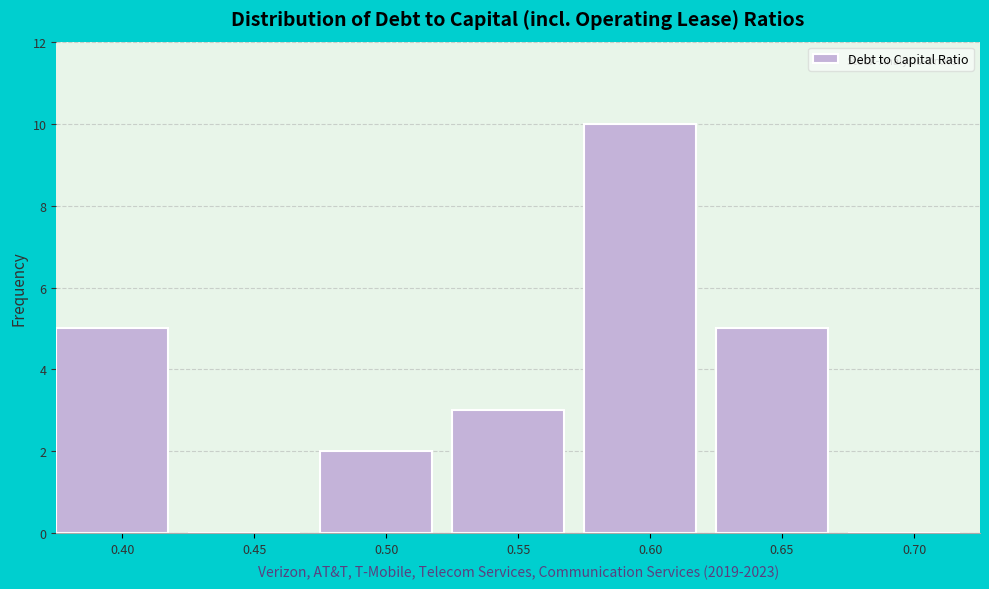

Reading left to right, extract all data points from this chart.

0.40=5	0.45=0	0.50=2	0.55=3	0.60=10	0.65=5	0.70=0